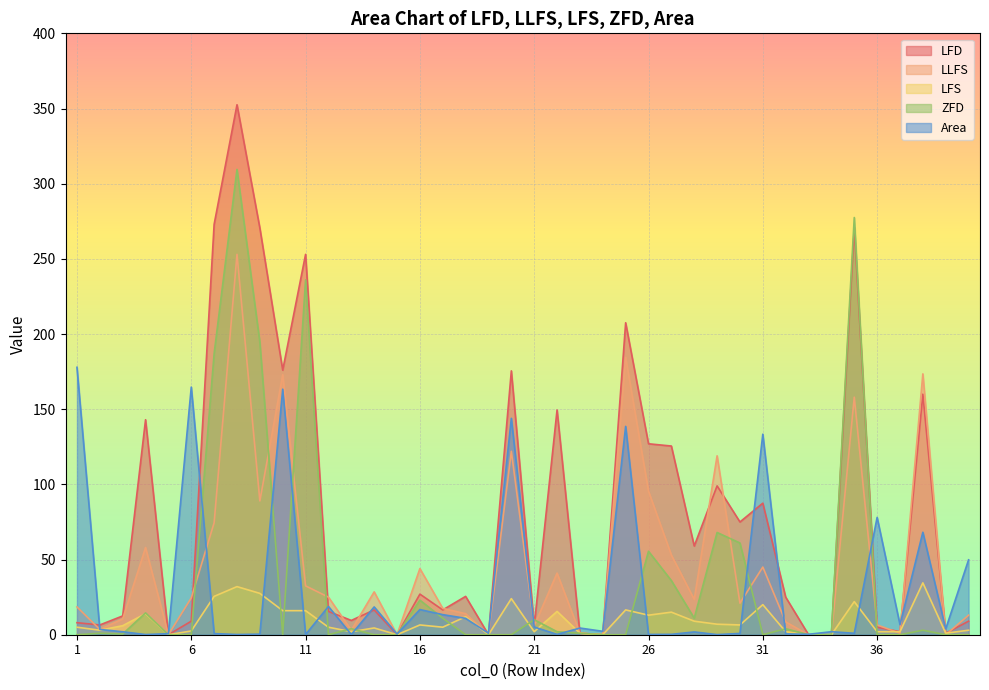

What is the sum of all LFD values?

3200.0